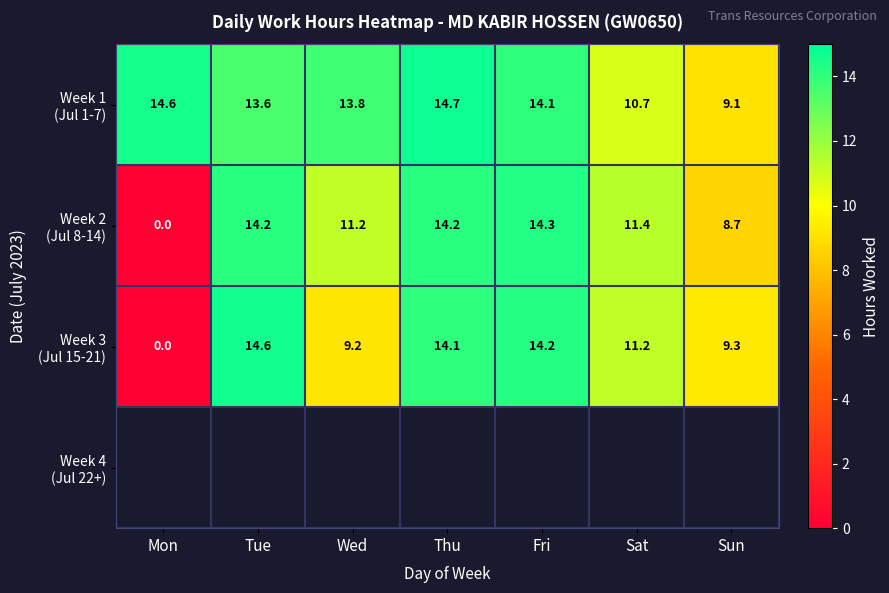

What is the greatest value displayed?

14.7